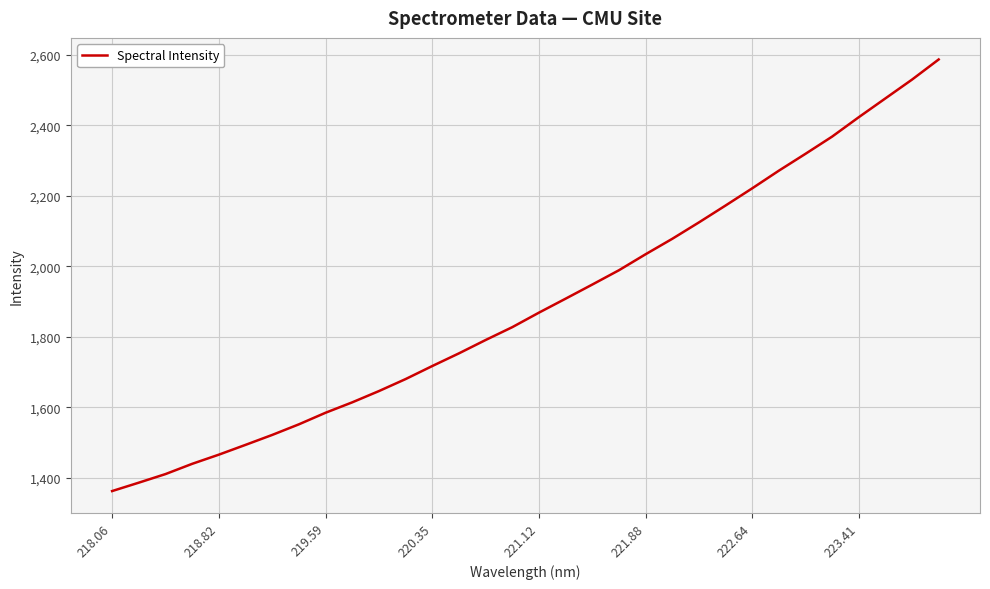

Reading left to right, list all the values displayed in this chart.

1362.9	1386.7	1411.1	1440.2	1466.2	1494.0	1522.2	1552.3	1585.2	1614.7	1646.6	1680.7	1717.7	1753.6	1791.5	1827.9	1869.1	1908.7	1948.8	1989.4	2034.8	2078.6	2125.1	2173.0	2221.7	2271.8	2319.7	2368.5	2423.5	2476.9	2530.3	2587.3